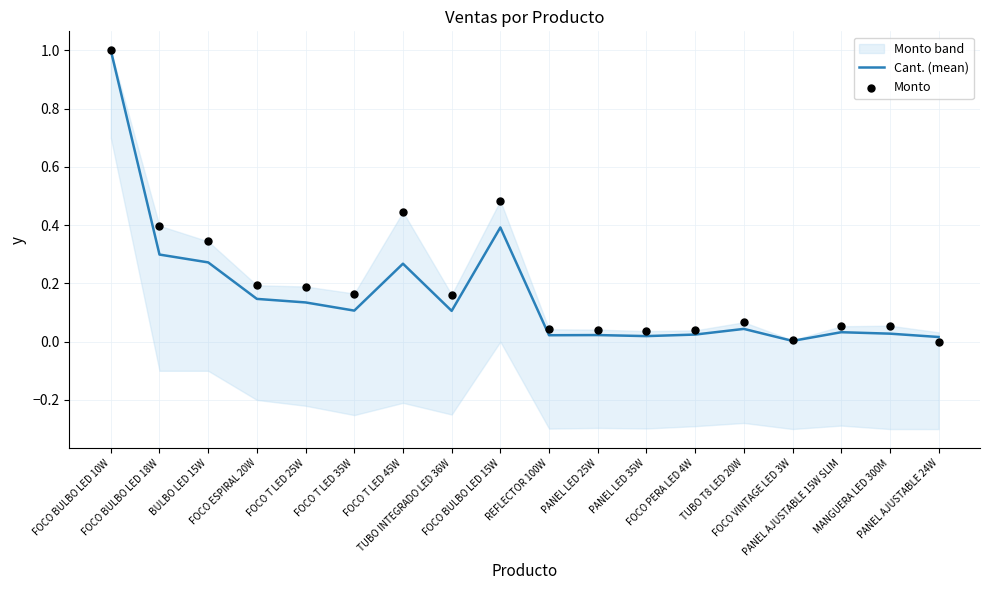

What is the total value across all series at FOCO T LED 25W?

0.3